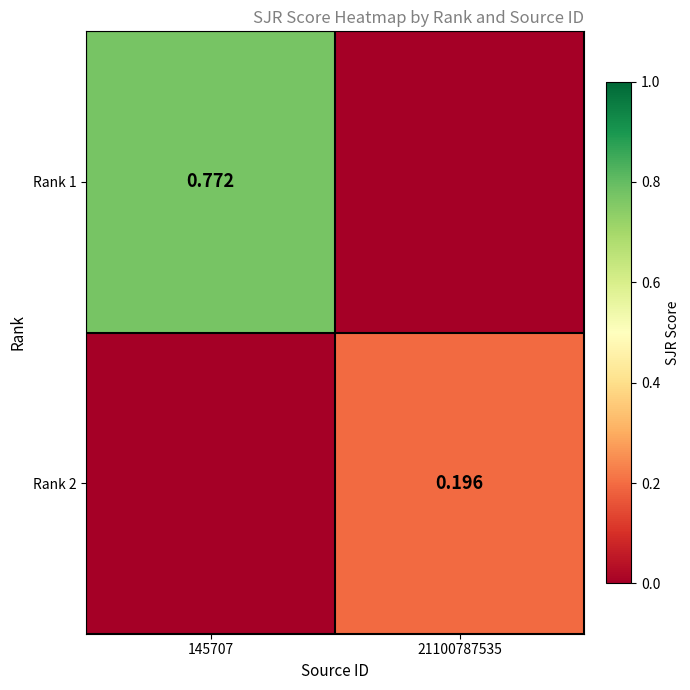

Is the value of Rank 2 at 21100787535 greater than the value of Rank 1 at 145707?

No